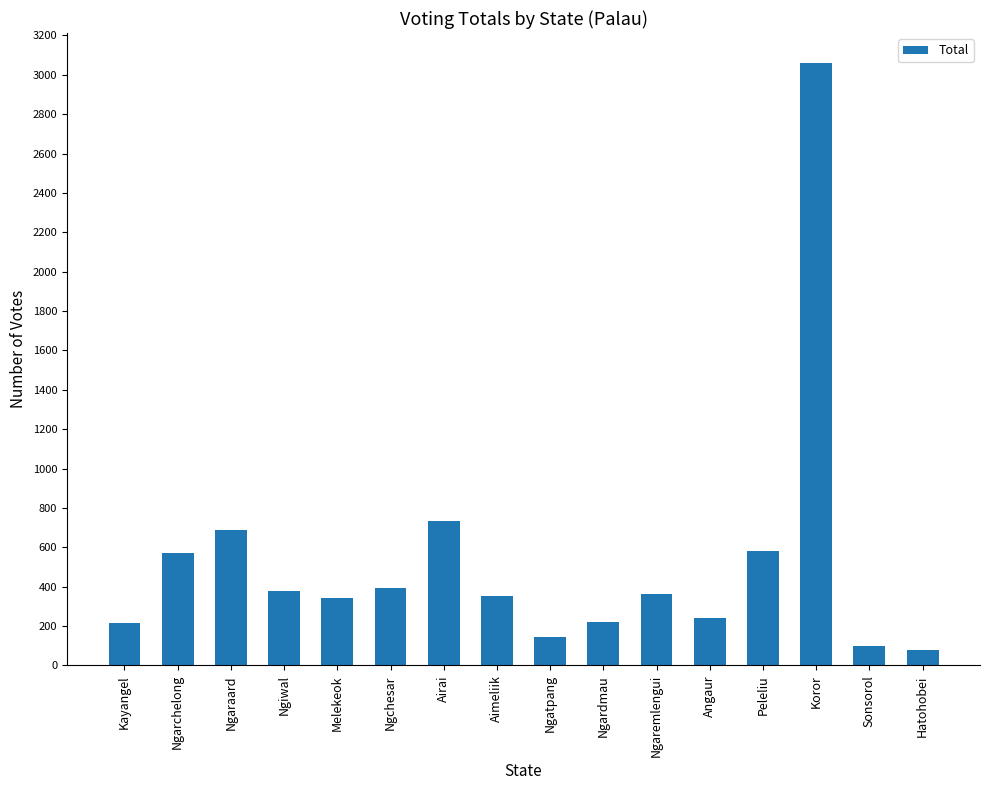

What is the average value?

529